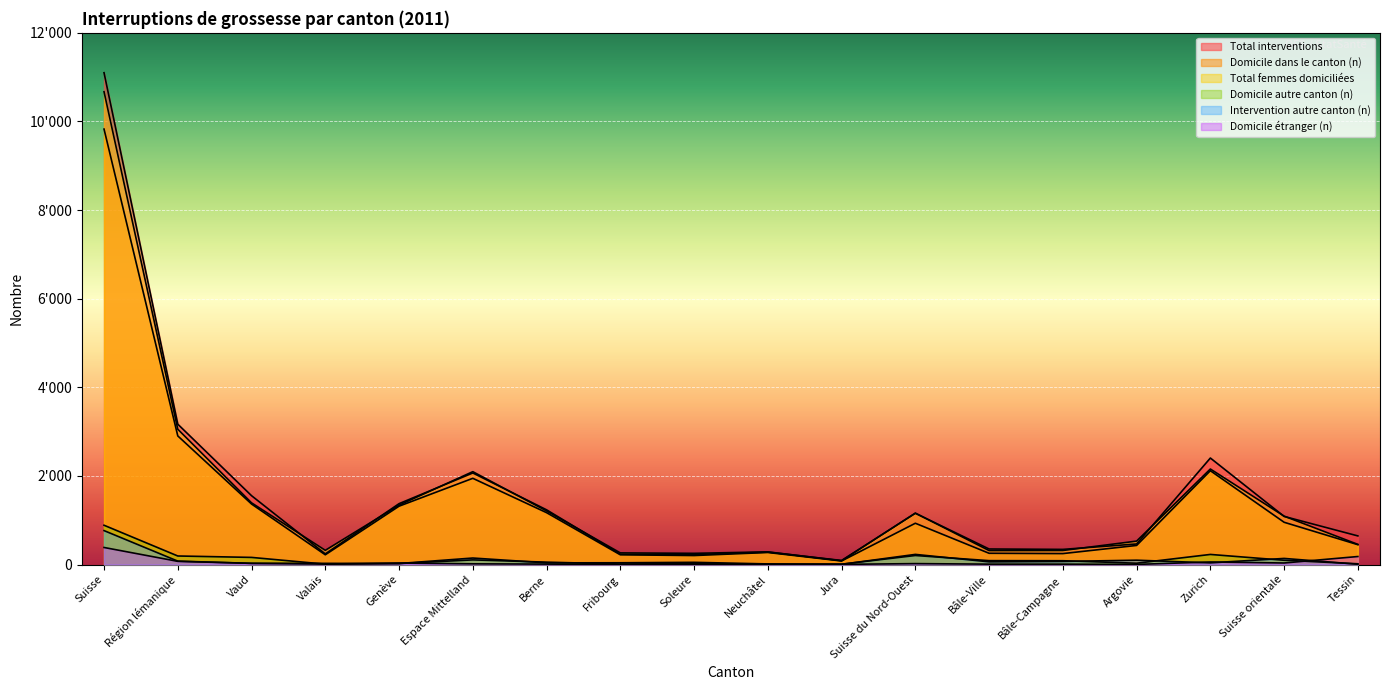

Is the value of Total interventions at Suisse du Nord-Ouest greater than the value of Total femmes domiciliées at Zurich?

No